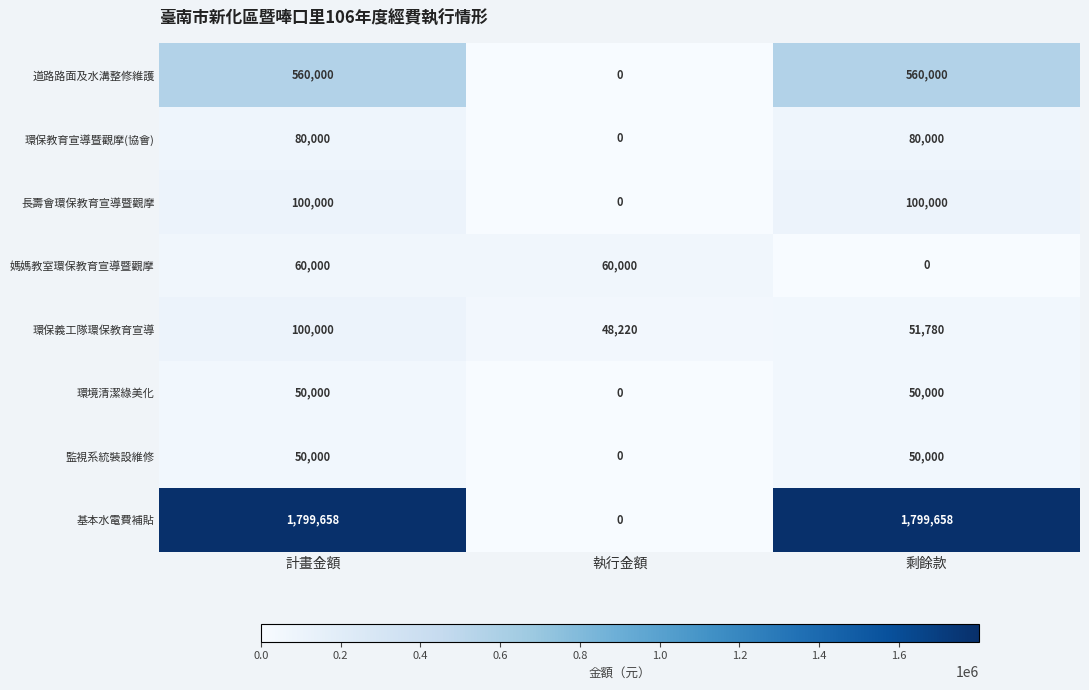

How many data points in 環保教育宣導暨觀摩(協會) are less than 80000?

1